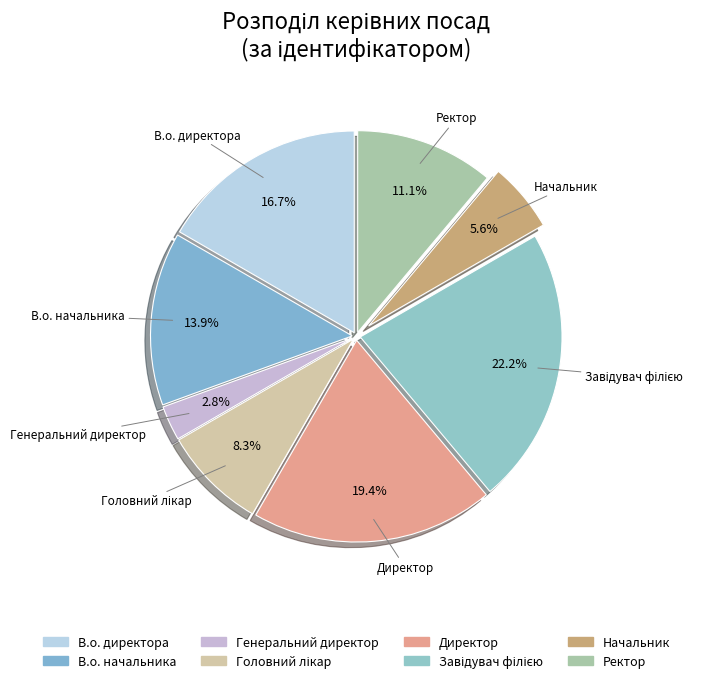

What percentage is the Генеральний директор slice, to the nearest percent?

3%